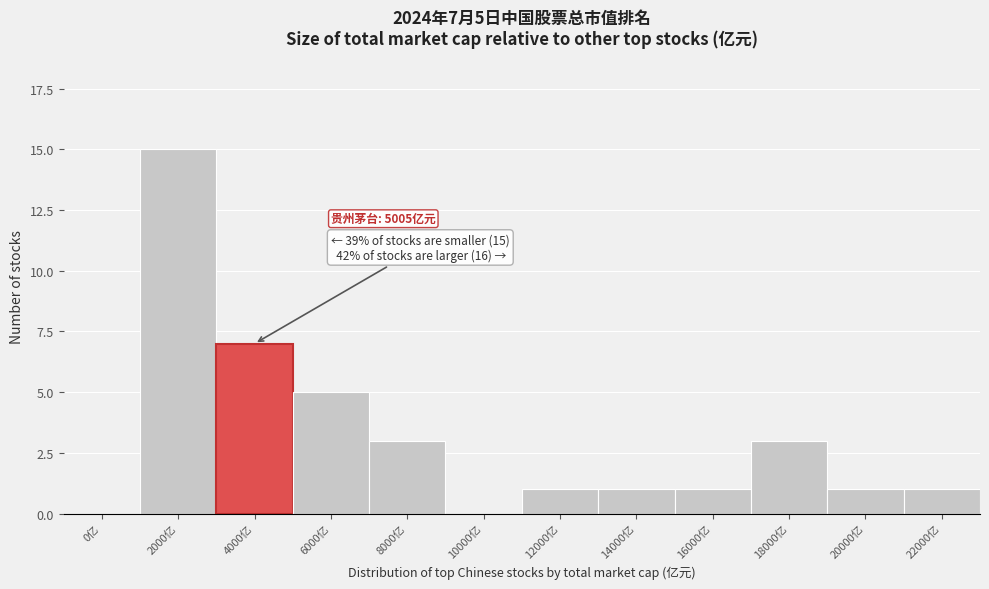

Reading right to left, transcribe all the data shown in this chart.

22000亿=1	20000亿=1	18000亿=3	16000亿=1	14000亿=1	12000亿=1	10000亿=0	8000亿=3	6000亿=5	4000亿=7	2000亿=15	0亿=0